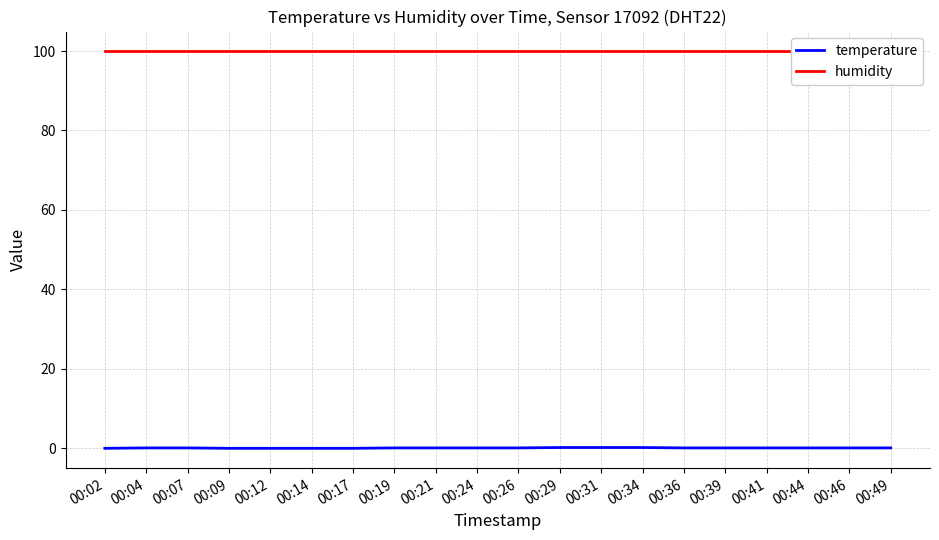

What value does the humidity series have at 00:31?

99.9